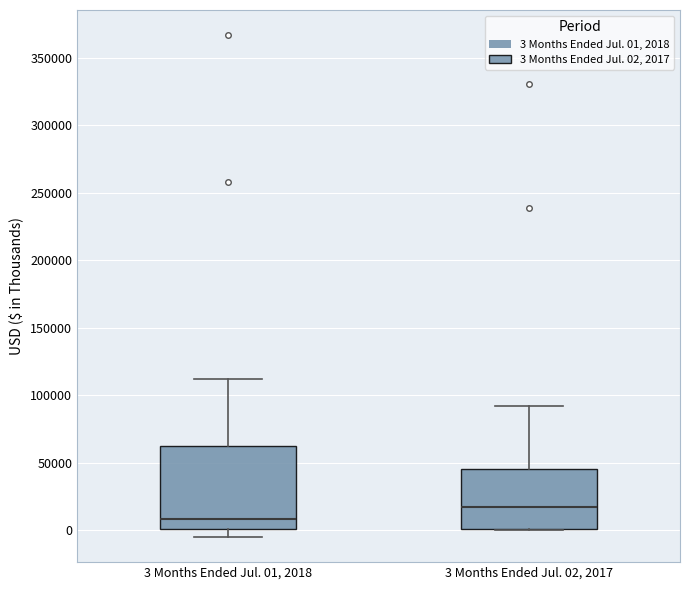

Reading left to right, transcribe this box plot: for each box, give where its median line is, the range the box spans, and where its two whiskers end, as read against the y-axis. The values are not printed on the chart, so give them approximately, as read against the axis.

3 Months Ended Jul. 01, 2018: median 10000, box 0 to 65000, whiskers -5000 to 110000
3 Months Ended Jul. 02, 2017: median 15000, box 0 to 45000, whiskers 0 to 90000